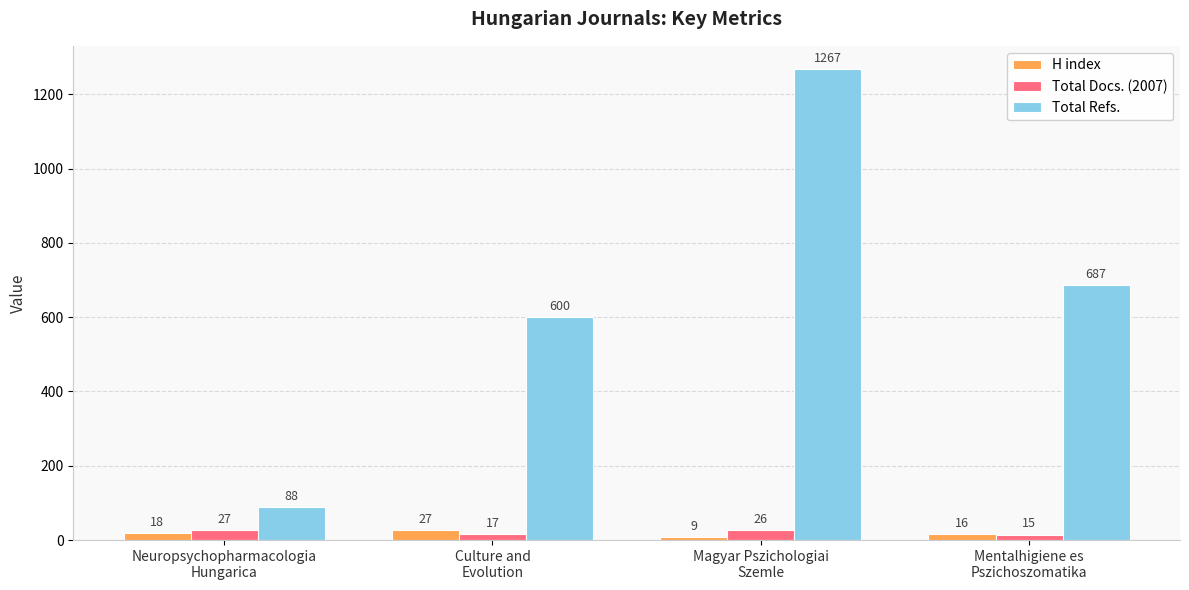

What is the difference between the highest and lowest values at Mentalhigiene es
Pszichoszomatika?

672